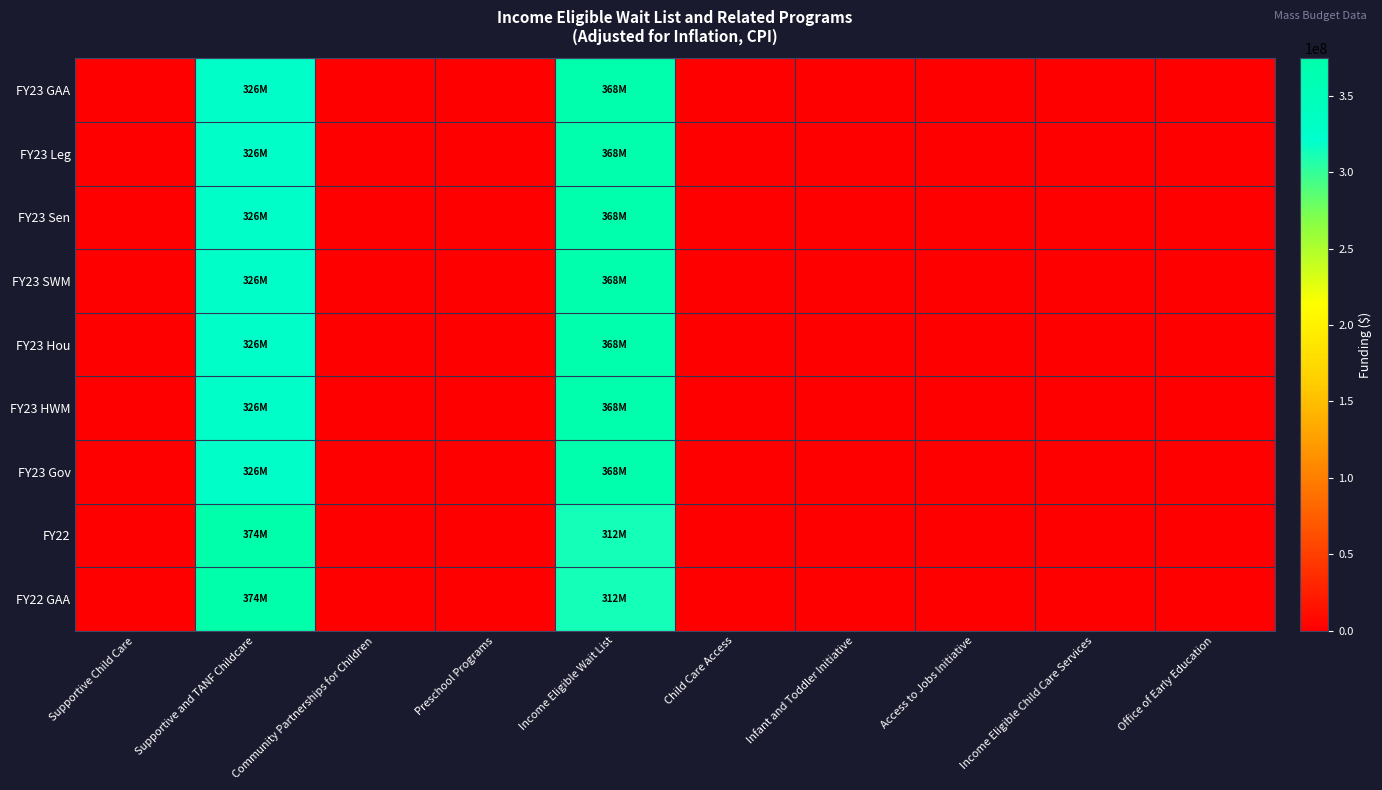

At how many categories does at least one series exceed 360749226?

2